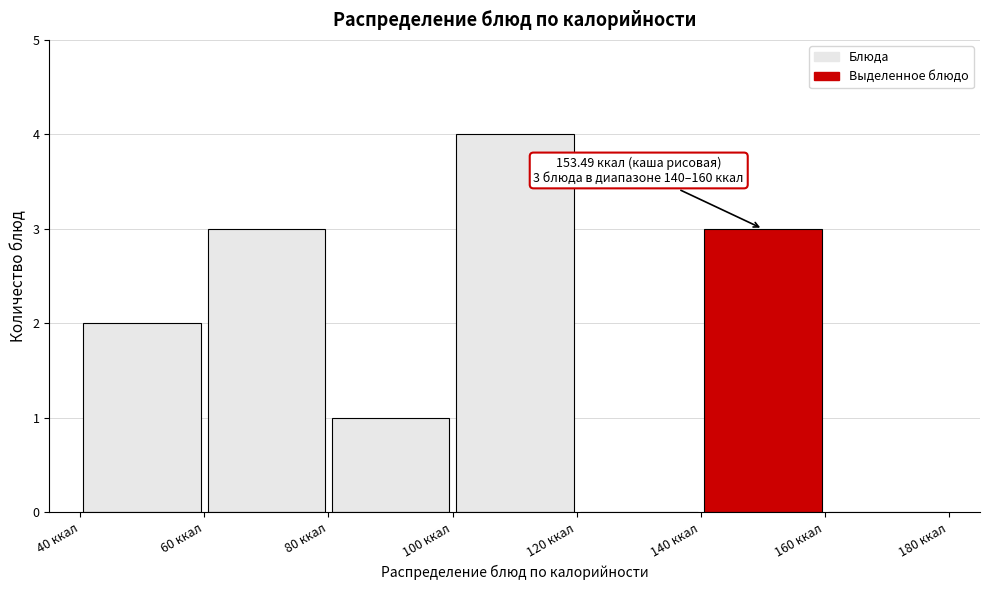

Which range on the x-axis has the tallest bar?

100 to 120